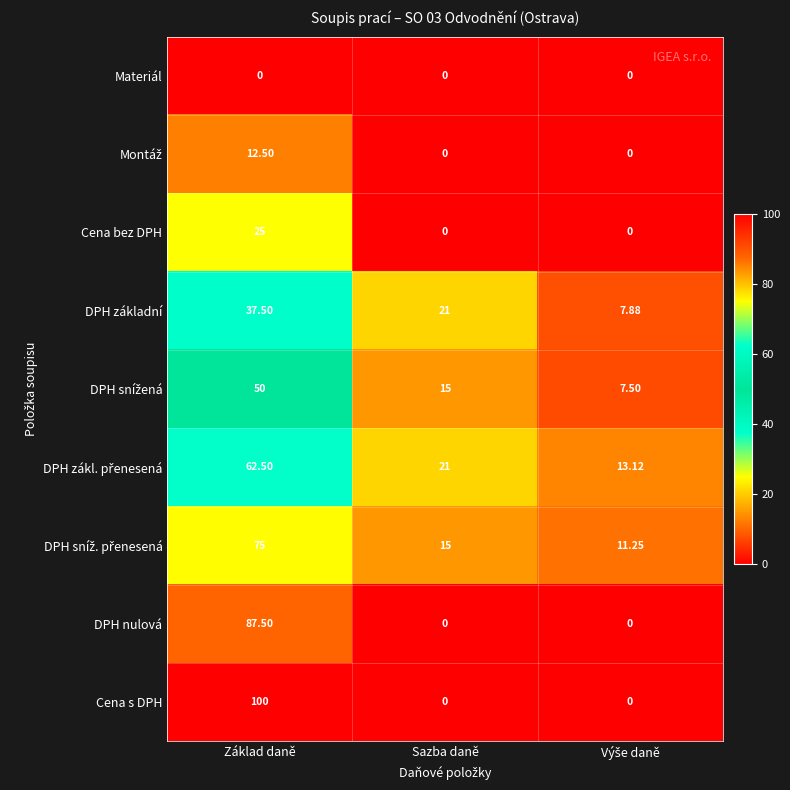

Which label corresponds to the largest value in the chart?

Základ daně